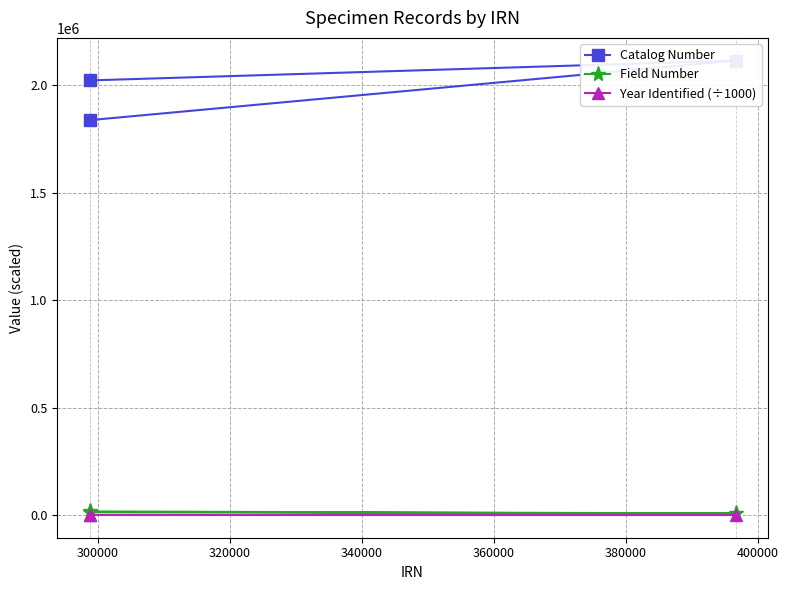

What is the value of the Field Number point at the 2nd from the left?

16517.0